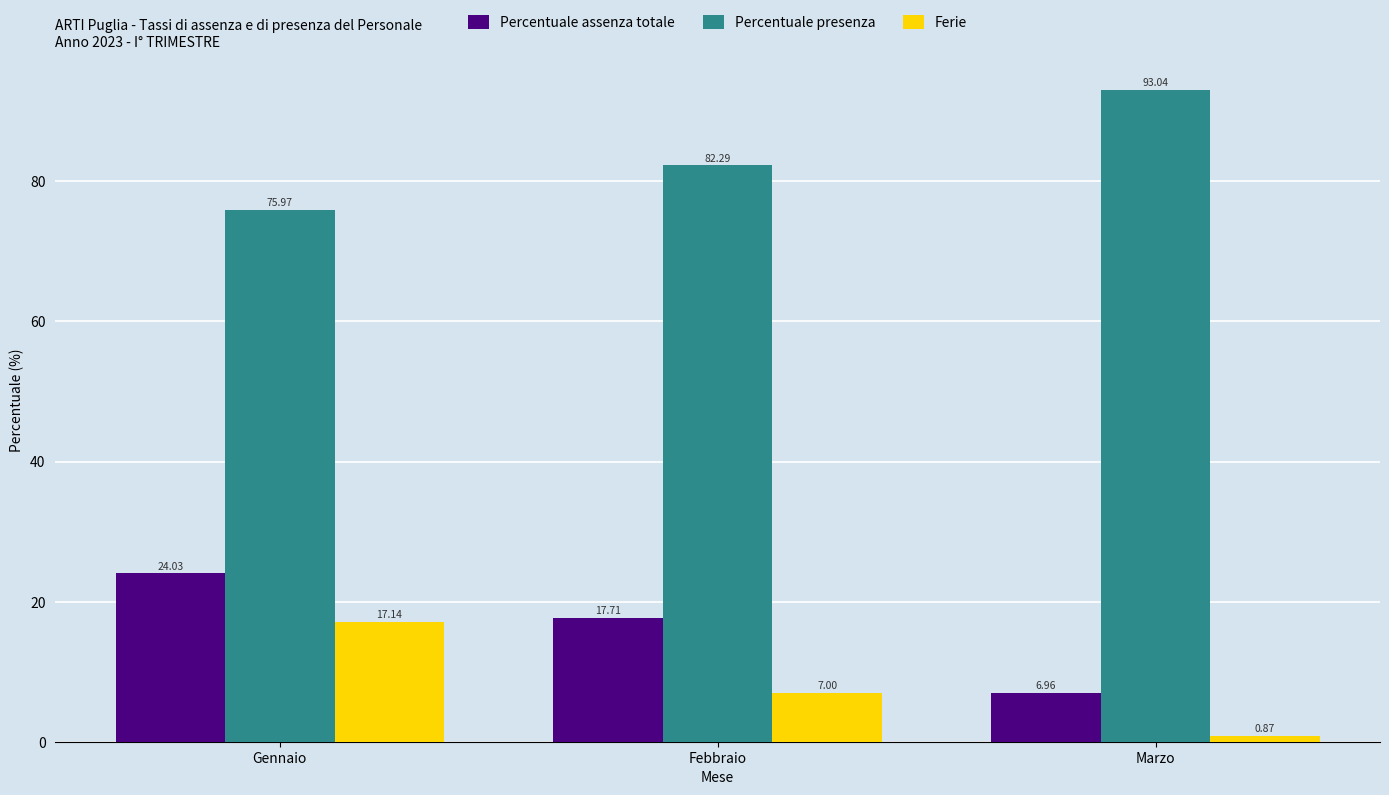

How many groups of bars are there?

3